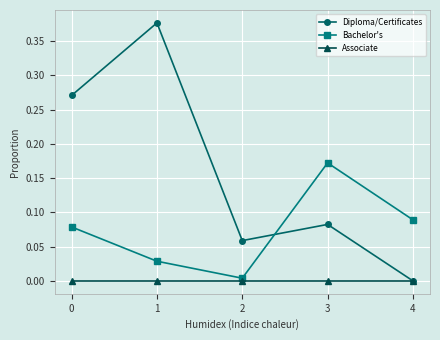

True or false: Bachelor's has more than 2 interior local peaks.

False